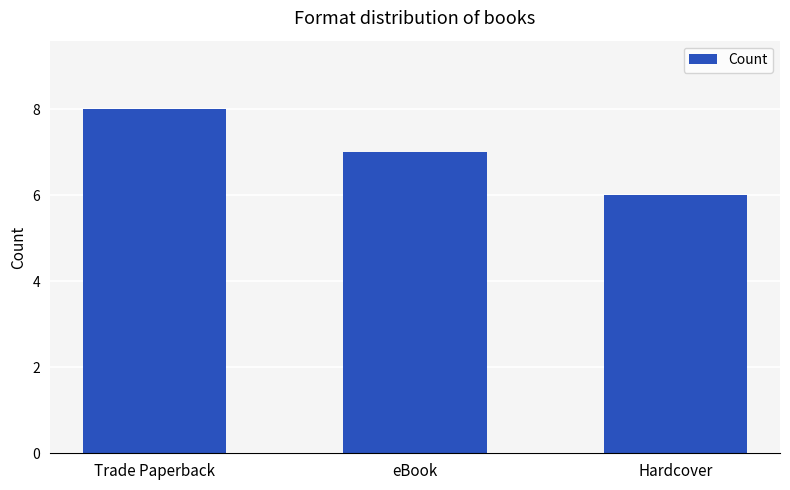

List the labels in order of value, smallest first.

Hardcover, eBook, Trade Paperback